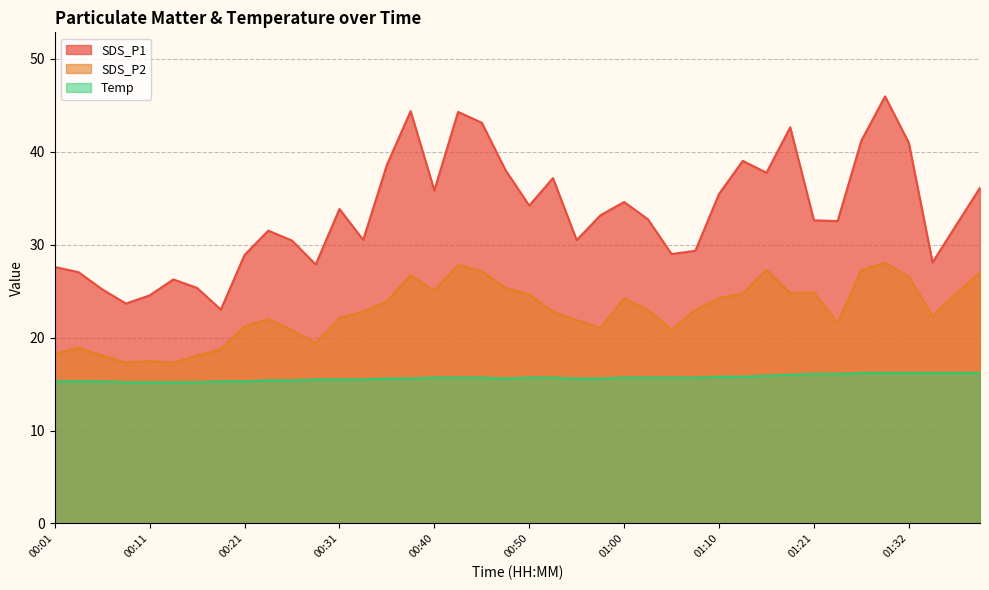

True or false: SDS_P2 and SDS_P1 cross at least once.

False